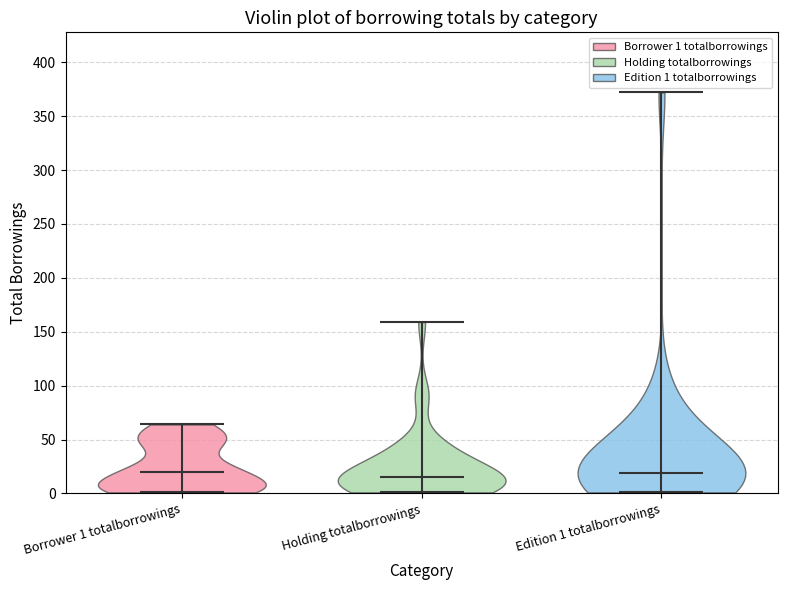

Reading left to right, read every violin against the y-axis: where its median line is, and the lowest and highest points it reaches. The values are not printed on the chart, so give them approximately, as read against the axis.

Borrower 1 totalborrowings: median line 20, lowest point 0, highest point 65
Holding totalborrowings: median line 15, lowest point 0, highest point 160
Edition 1 totalborrowings: median line 20, lowest point 0, highest point 370